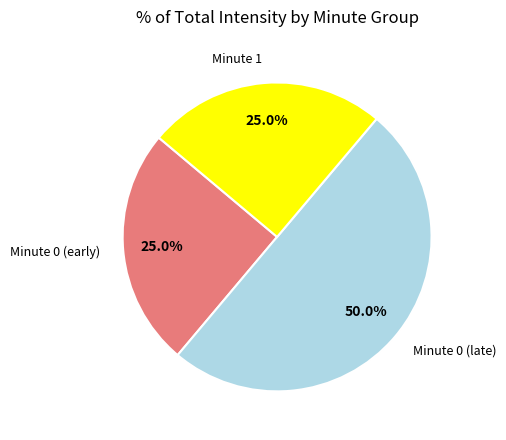

Do Minute 0 (early) and Minute 0 (late) together represent more than half of the pie?

Yes